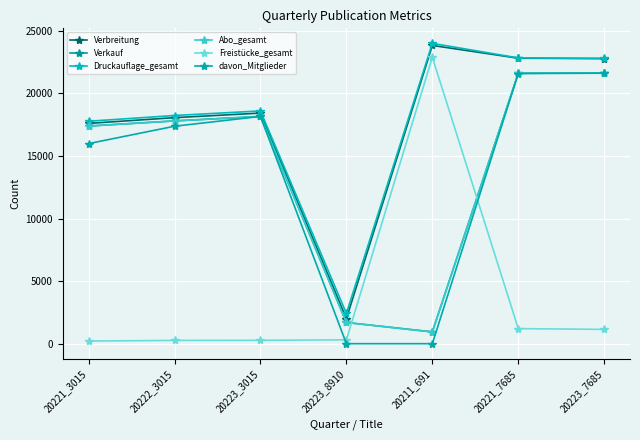

Is this an area chart (filled region under the line)?

No